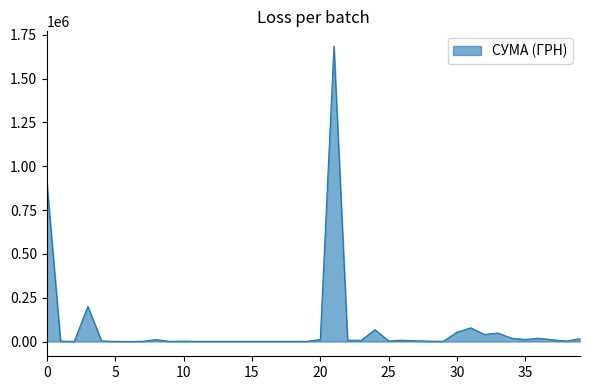

What is the maximum value shown in the chart?

1685843.0